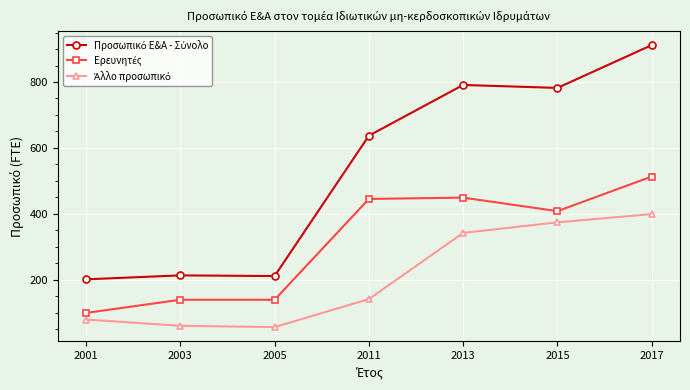

What is the spread (max minus min) of values at 2015?

408